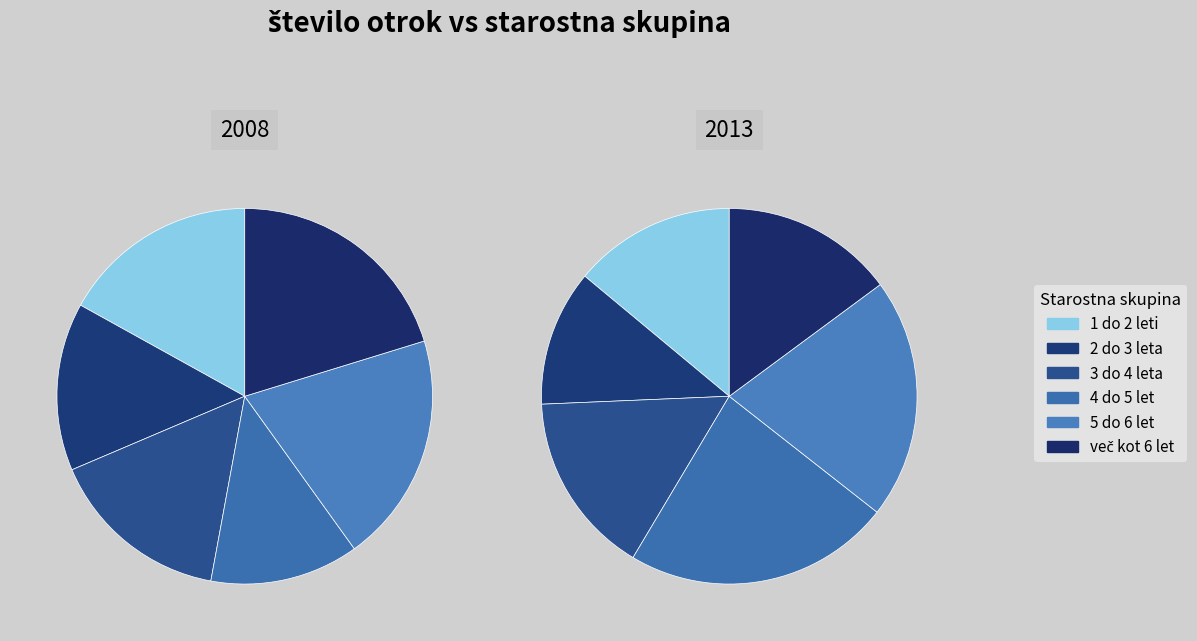

Which slice is the largest?

4 do 5 let